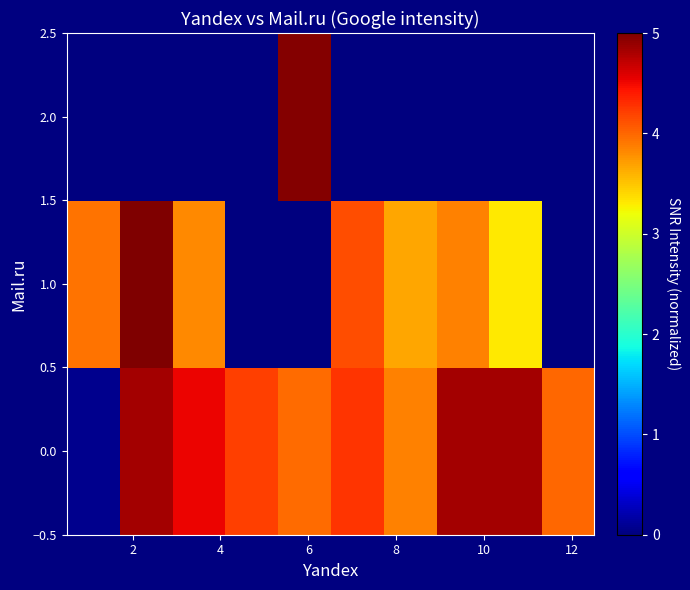

How many distinct data groups are displayed?

3